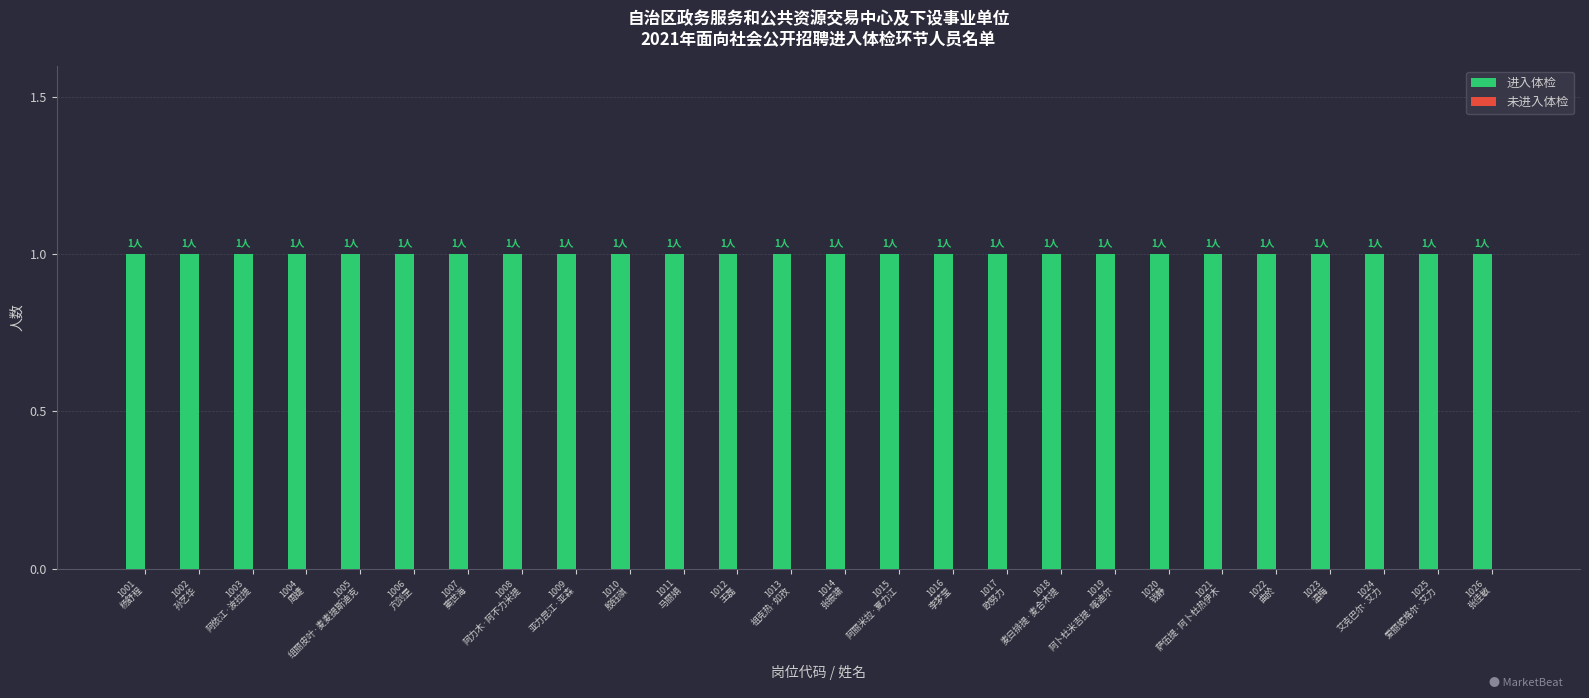

What are all the series names shown in the legend?

进入体检, 未进入体检